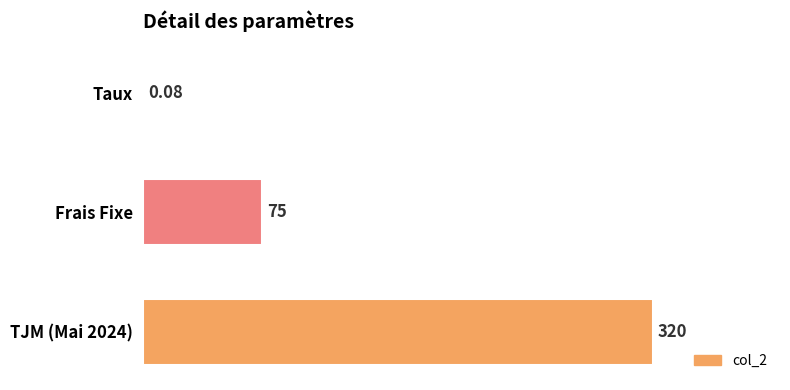

What is the sum of the values at Frais Fixe and TJM (Mai 2024)?

395.0